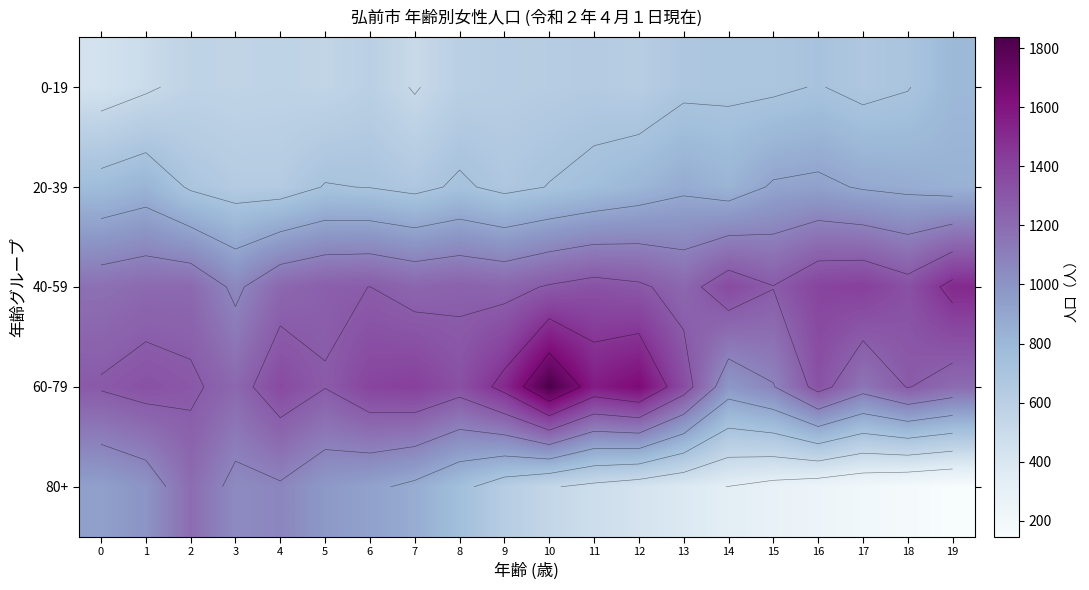

Is it true that 40-59 equals 1278 at 15?

True